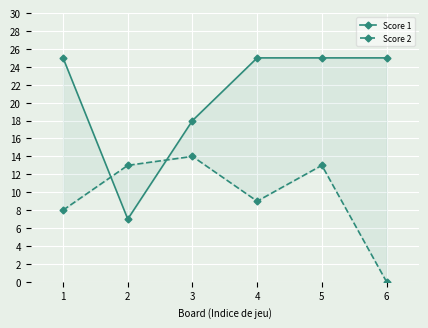

At how many categories does at least one series exceed 18?

4